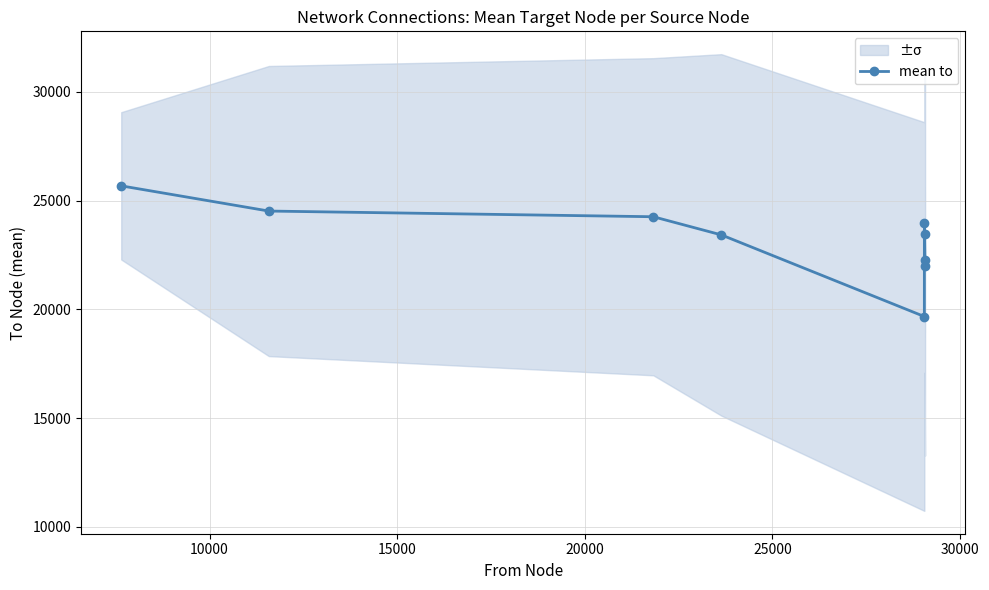

What is the minimum value for mean to?

19669.3